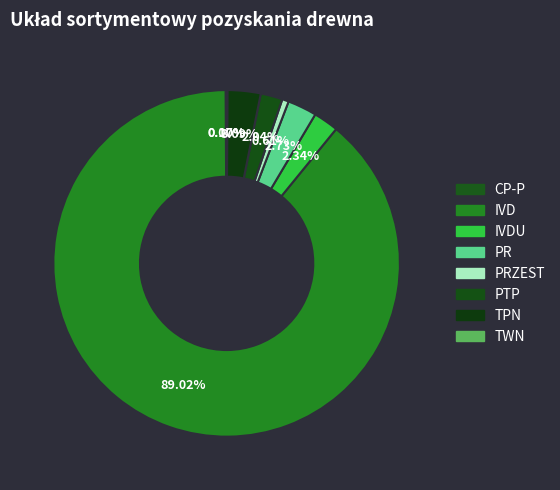

What is the smallest slice in the pie chart?

TWN